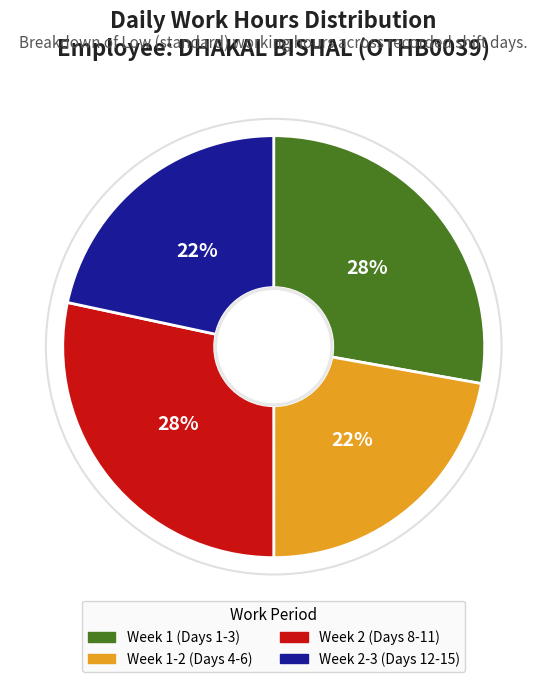

To the nearest percent, what portion does Week 1-2 (Days 4-6) represent?

22%